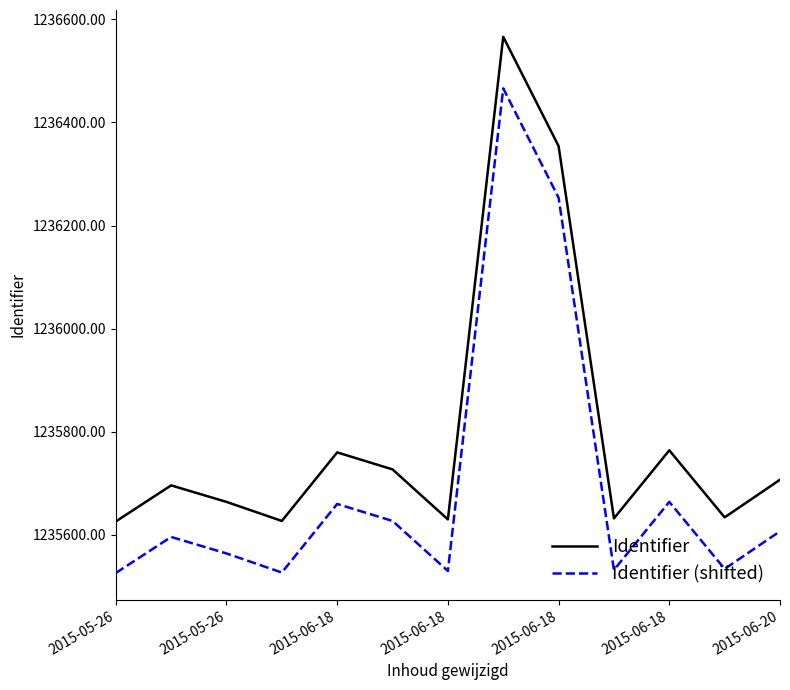

What is the highest value of the Identifier series?

1236566